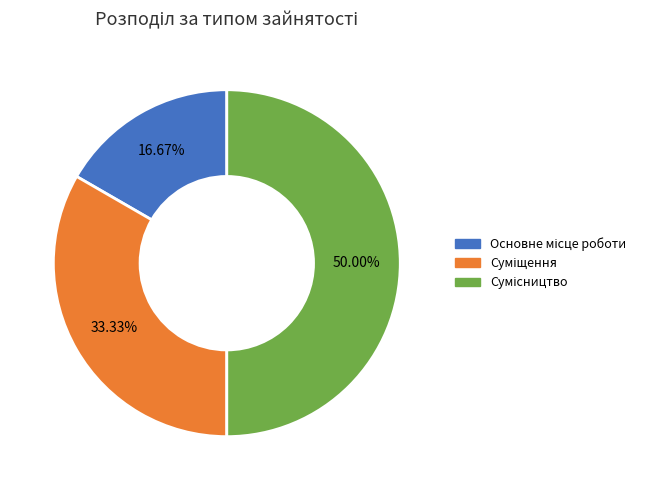

What is the largest slice in the pie chart?

Сумісництво